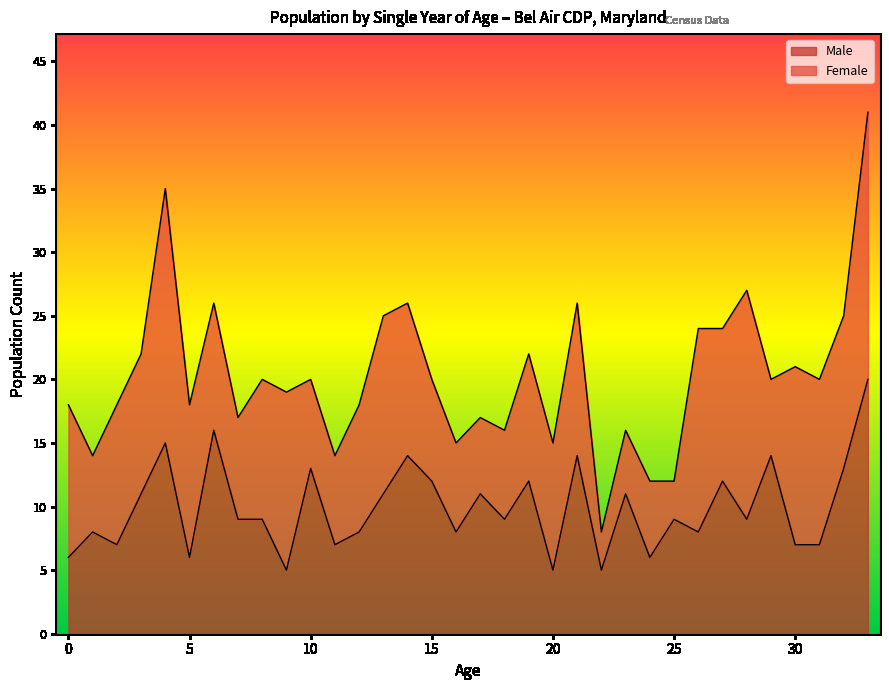

What is the smallest value displayed?

5